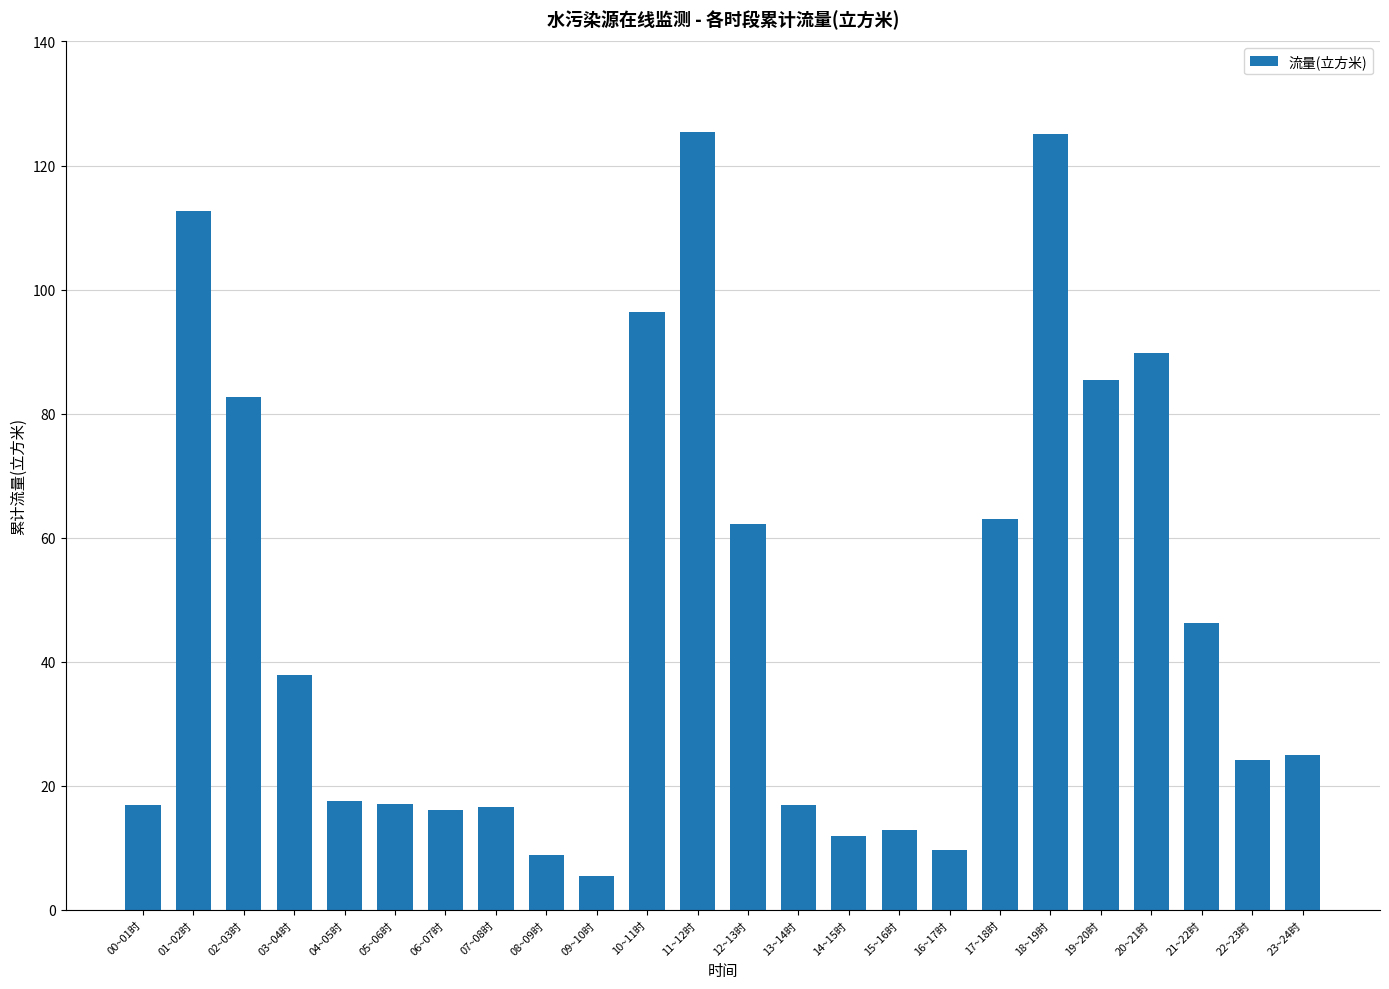

How many distinct data groups are displayed?

1